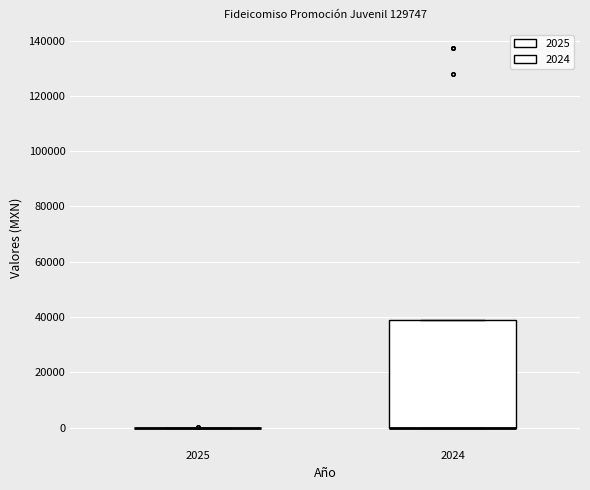

Where is the upper edge of the box at x = 2024 on the y-axis? The values are not printed on the chart, so give them approximately, as read against the axis.

40000